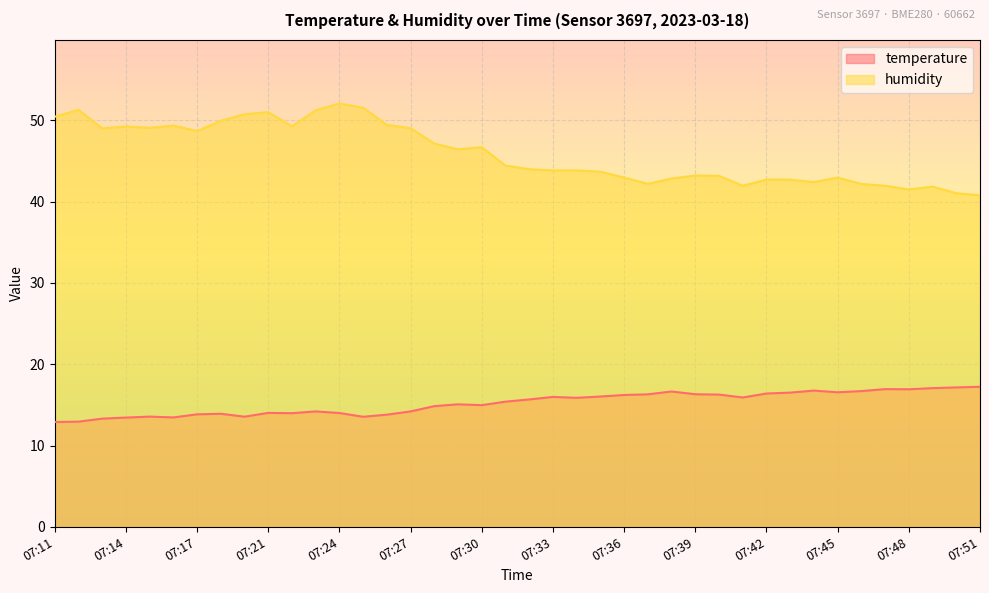

Between 07:21 and 07:25, which series saw the biggest shift?

humidity